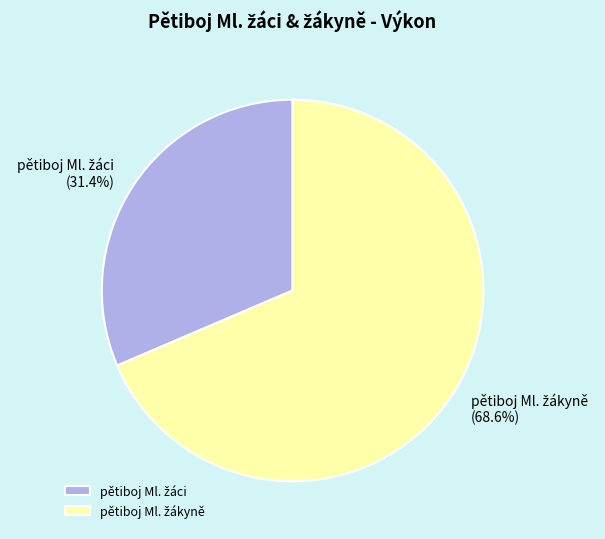

Is there any slice that represents more than half of the pie?

Yes